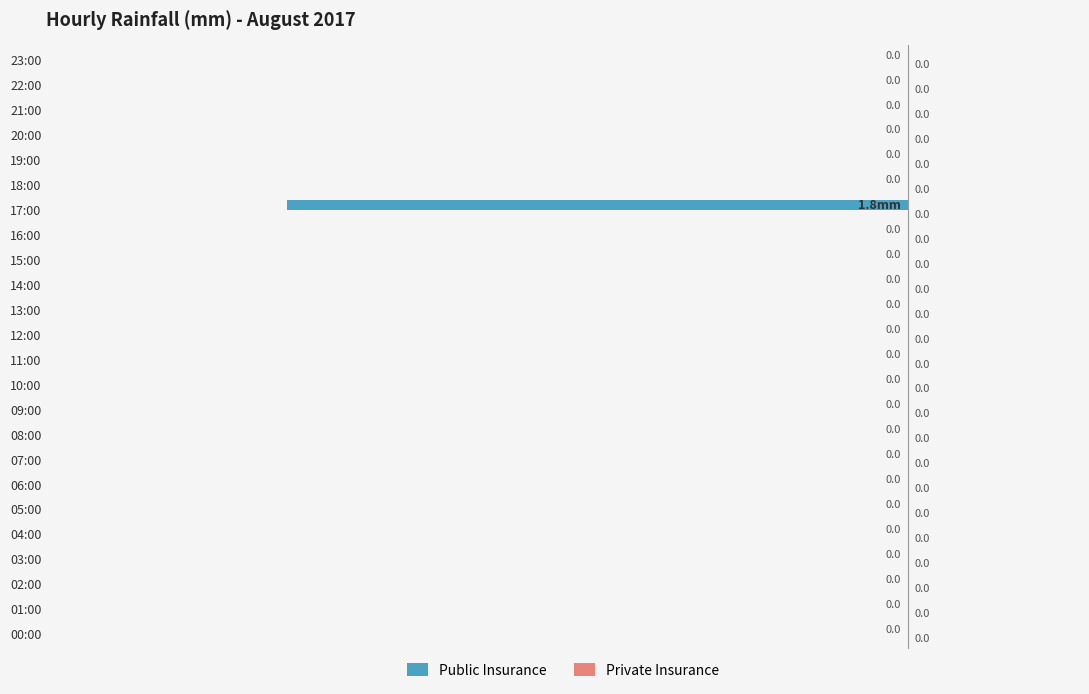

The chart shows a value of 0.0 at 04:00. True or false?

True